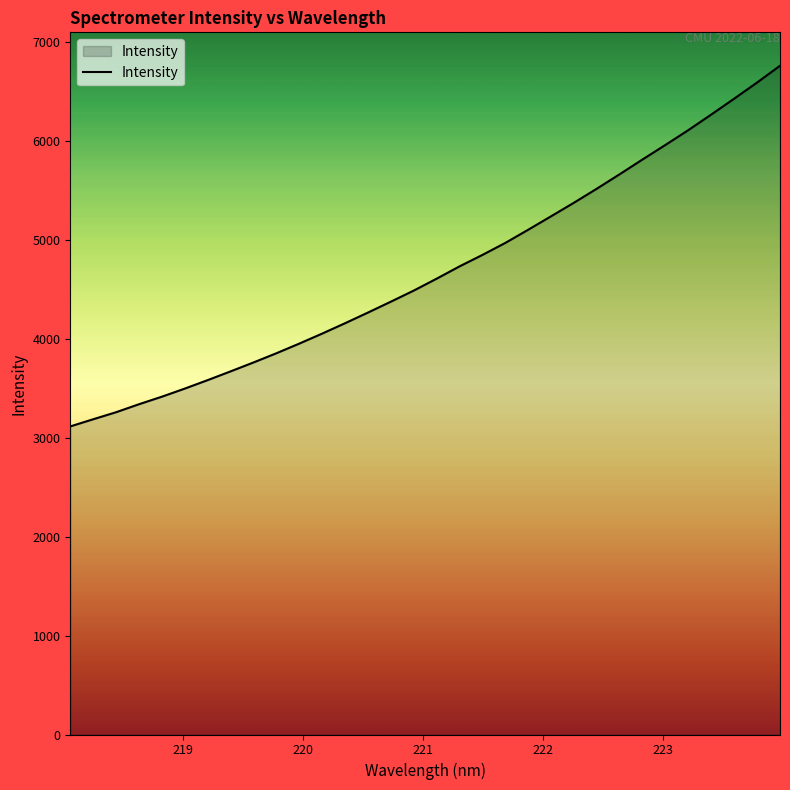

What is the difference between the maximum and minimum values?

3644.5